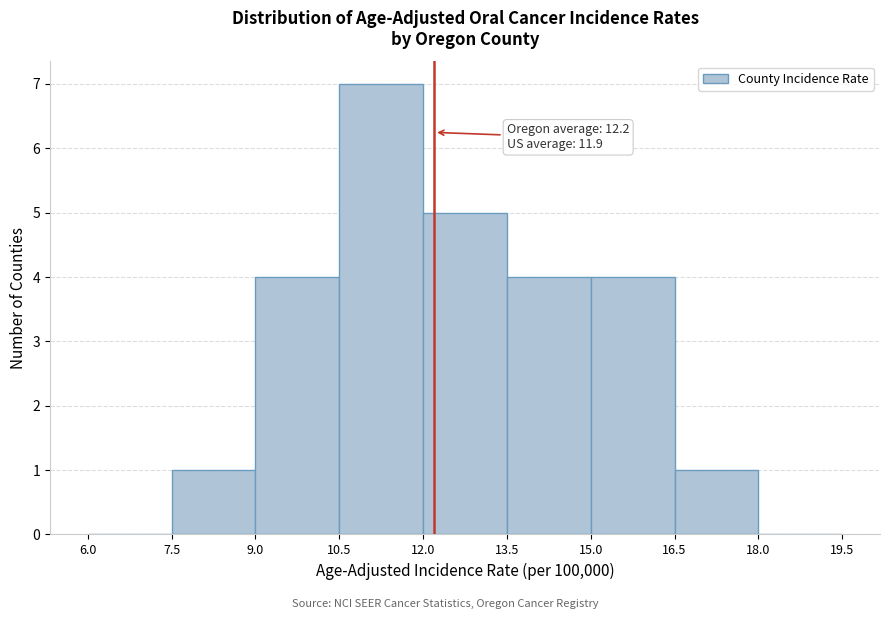

Which range on the x-axis has the tallest bar?

10.5 to 12.0